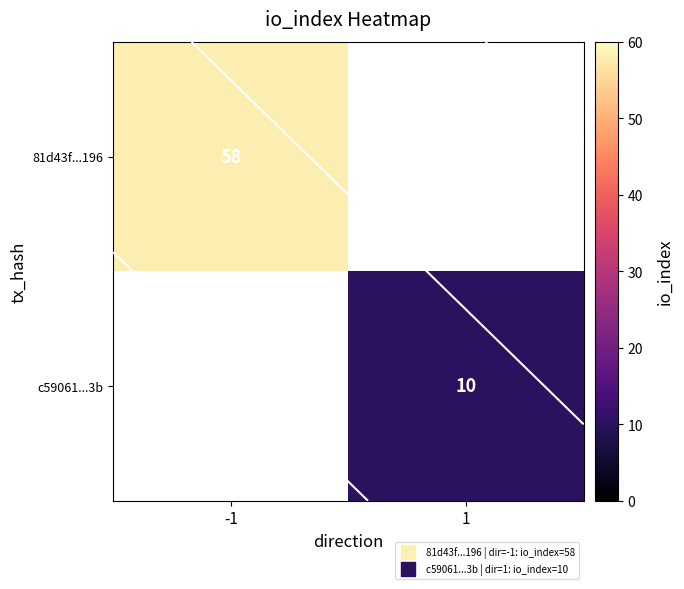

List the labels in order of row_1 value, smallest first.

-1, 1